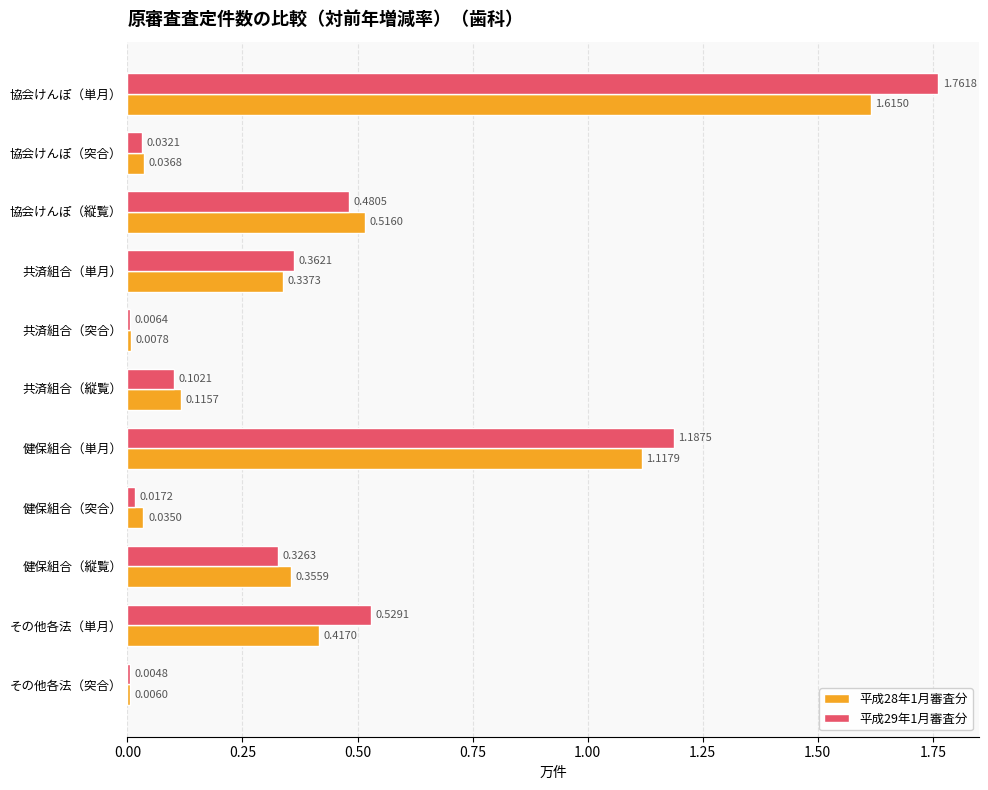

What is the sum of all 平成29年1月審査分 values?

4.8